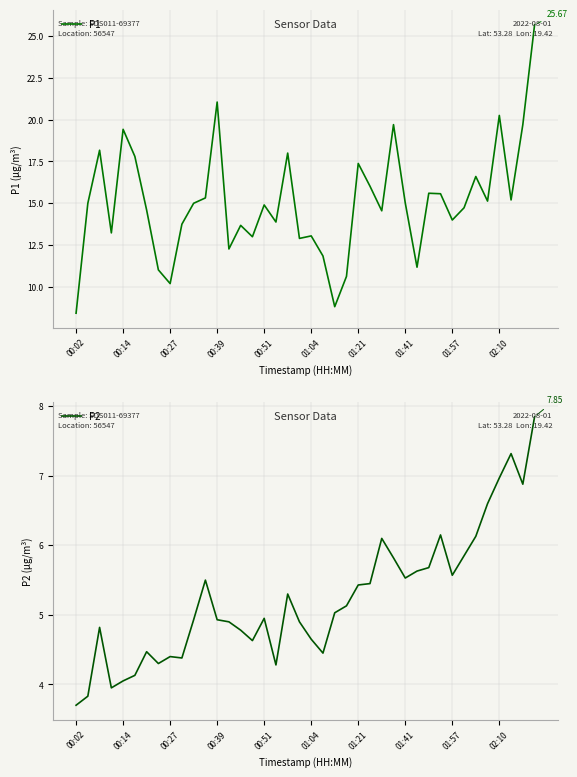

Count the number of data series in this chart.

2